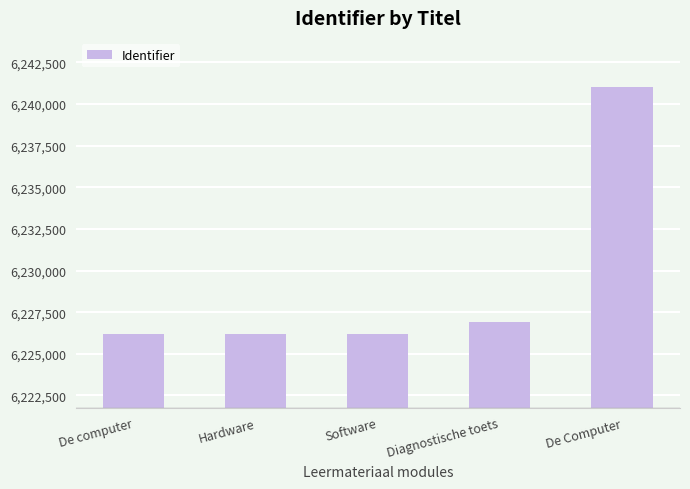

Which label corresponds to the largest value in the chart?

De Computer